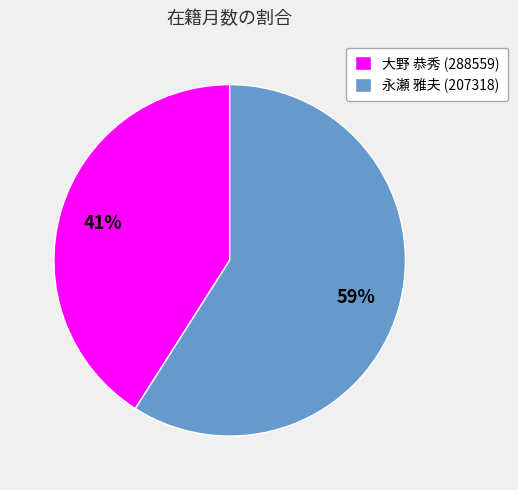

To the nearest percent, what is the combined percentage of 永瀬 雅夫 (207318) and 大野 恭秀 (288559)?

100%